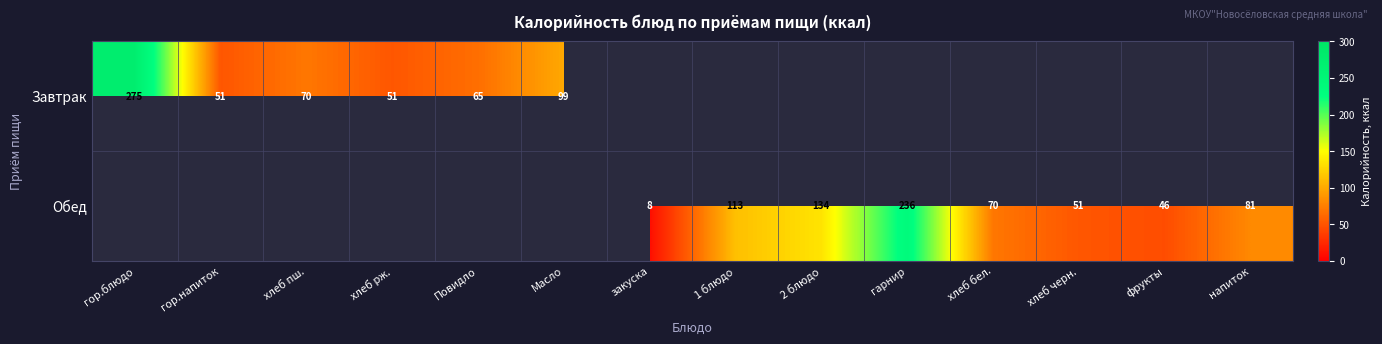

What is the spread (max minus min) of values at гарнир?

236.2